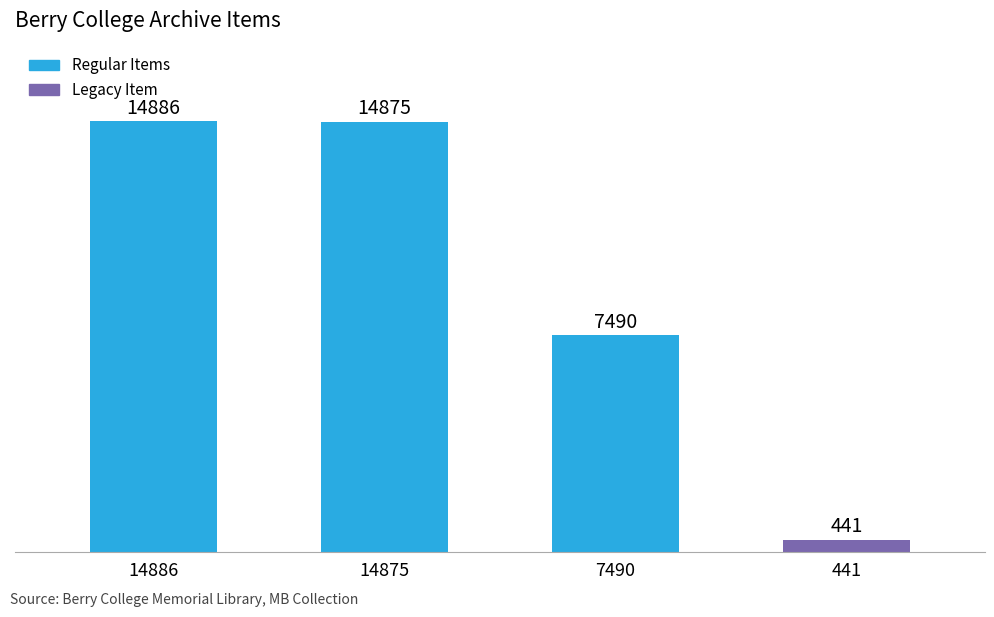

Which category has the highest value across all series?

14886